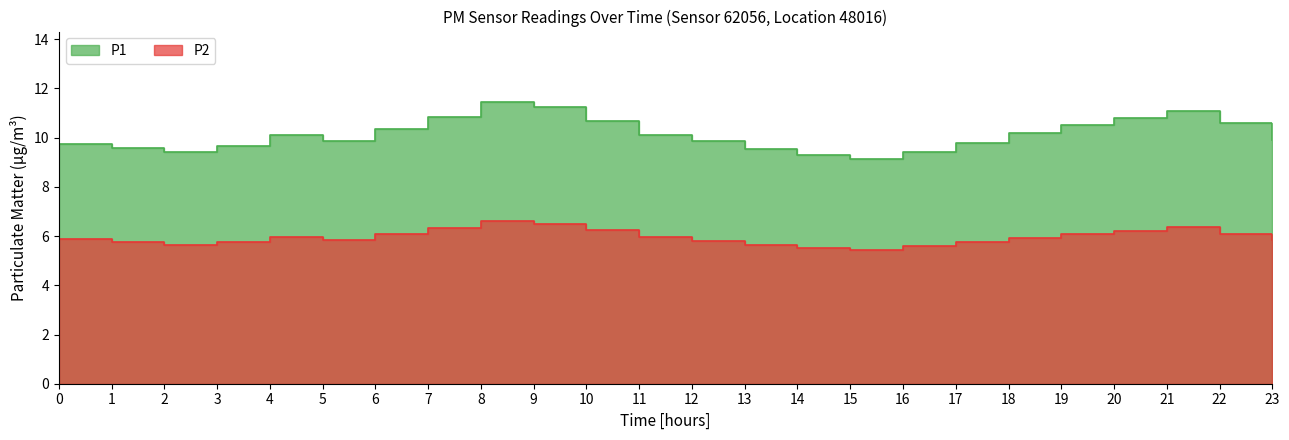

What is the difference between the maximum and minimum values in the P1 series?

2.3